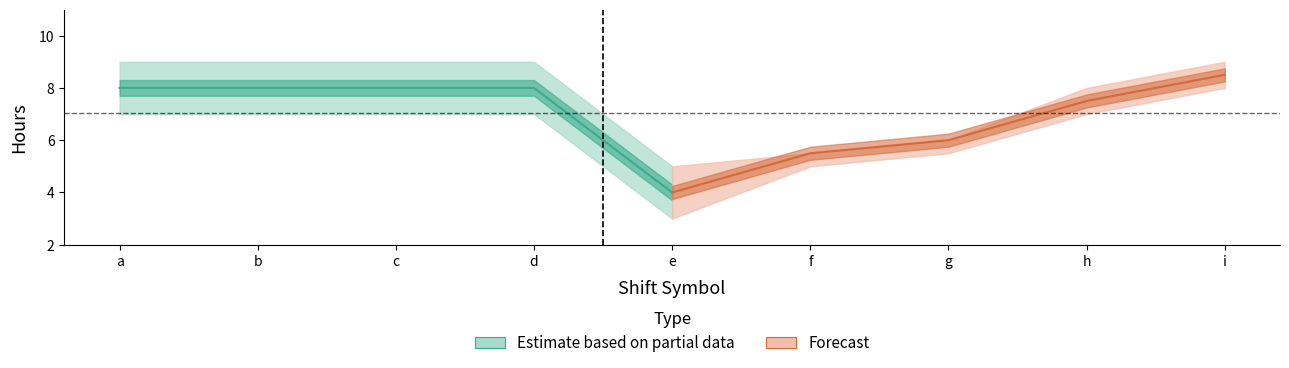

What is the value of the break_hours_lower point at the 9th from the left?

8.0